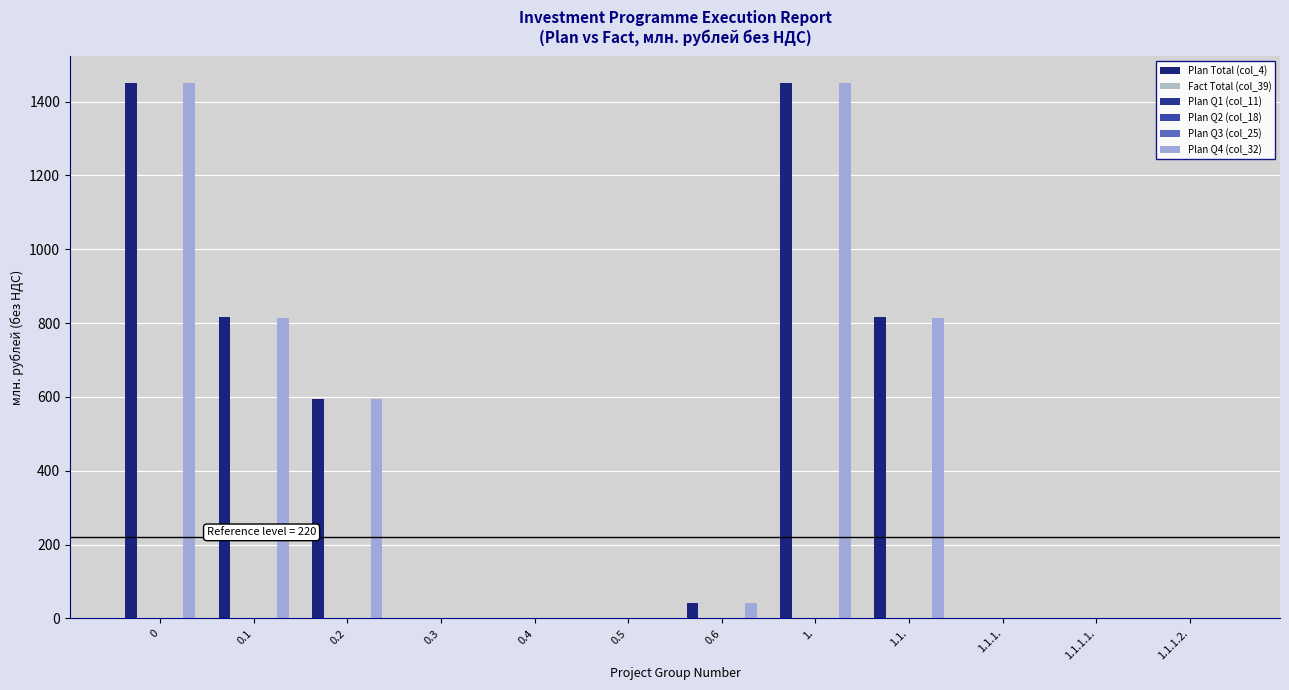

What is the difference between the Plan Q4 (col_32) values at 0.5 and 0.1?

815.1